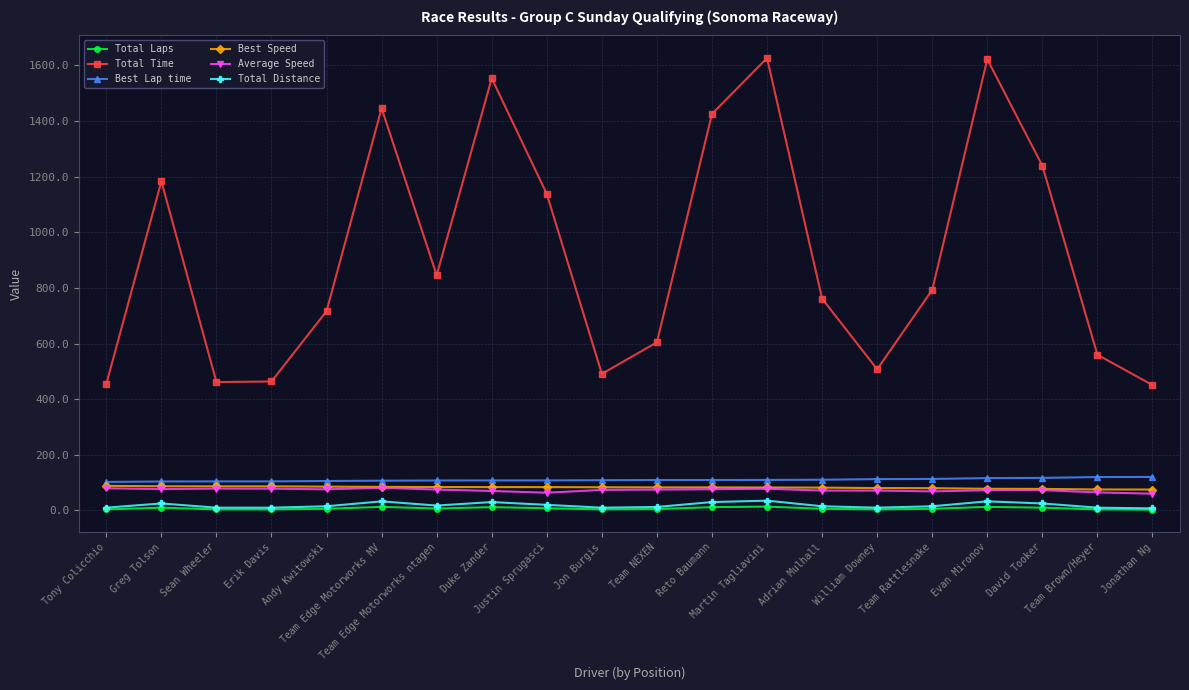

What is the minimum value shown in the chart?

3.0